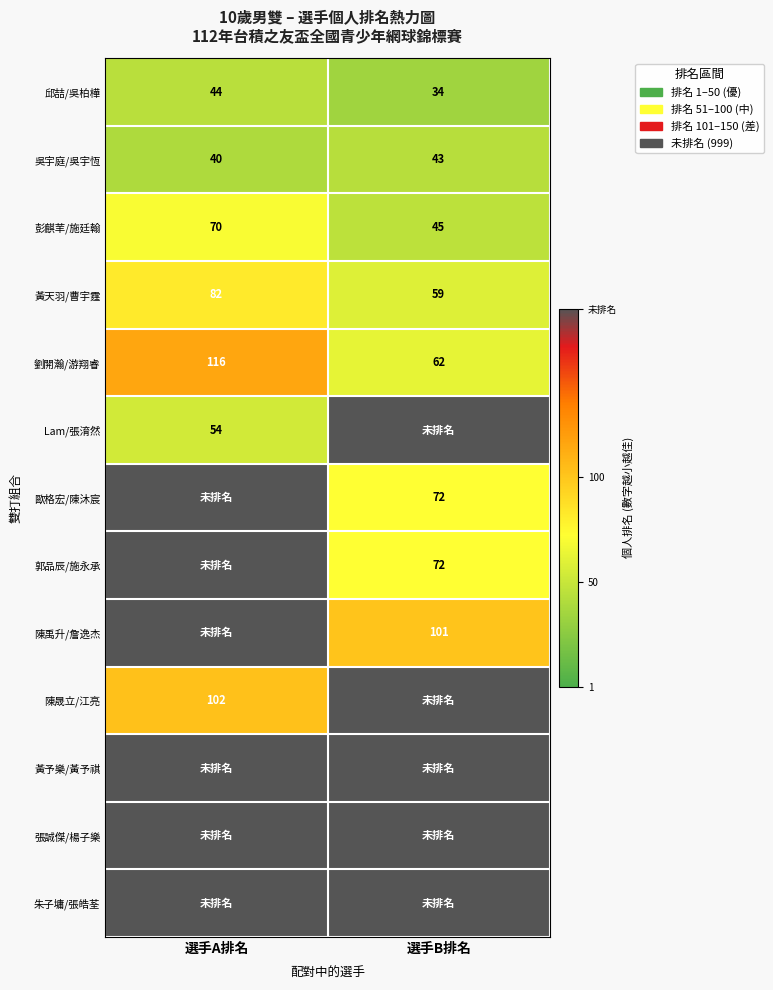

Which category has the lowest value across all series?

選手B排名